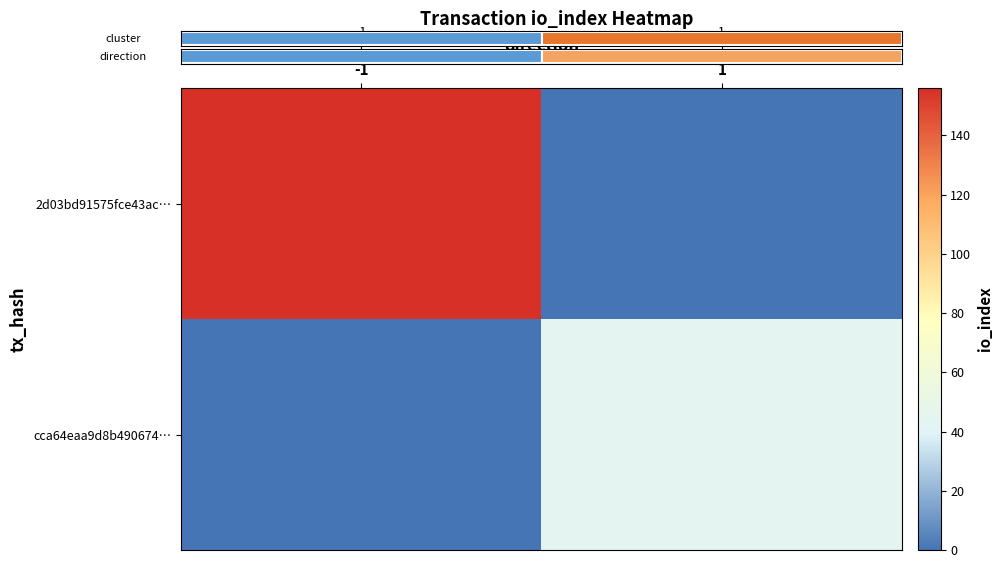

The value of 2d03bd91575fce43ac… at 1 is 0. True or false?

True